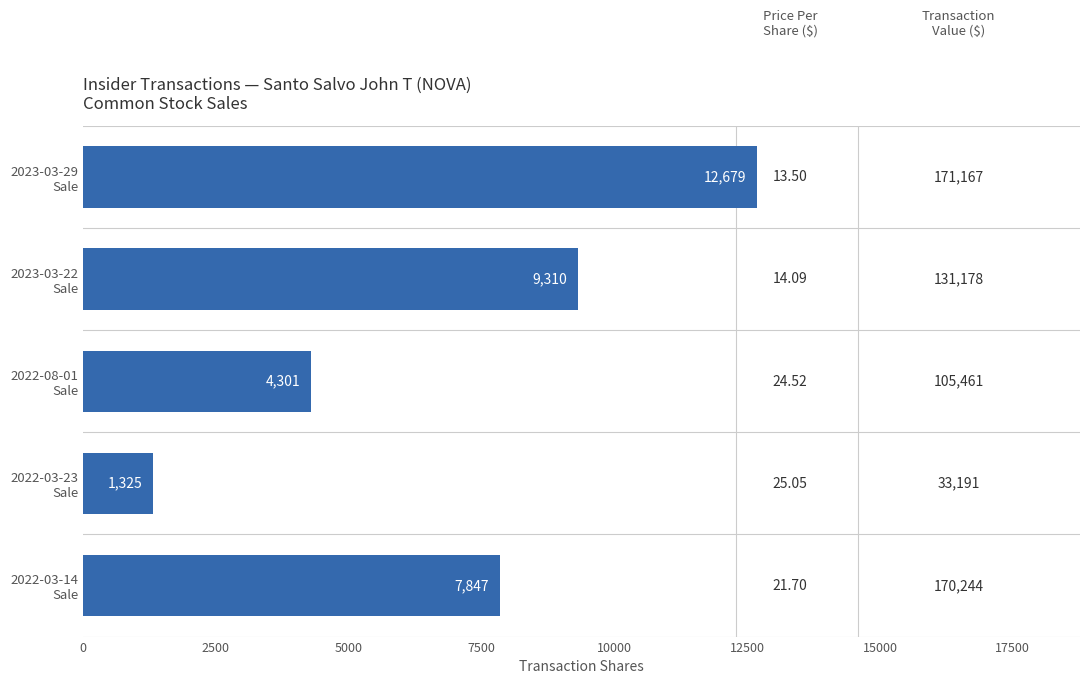

What is the sum of all values?

35462